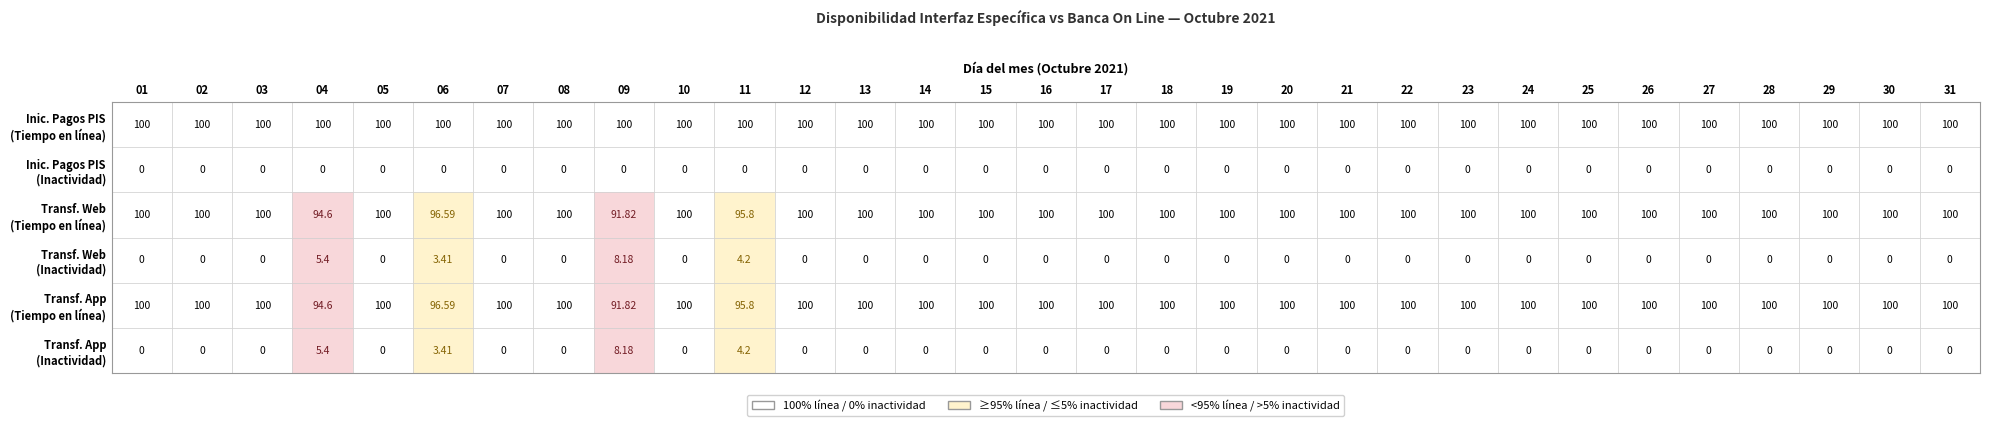

The Iniciación de Pagos PIS (Tiempo en línea) series shows 132.9 at 14. True or false?

False